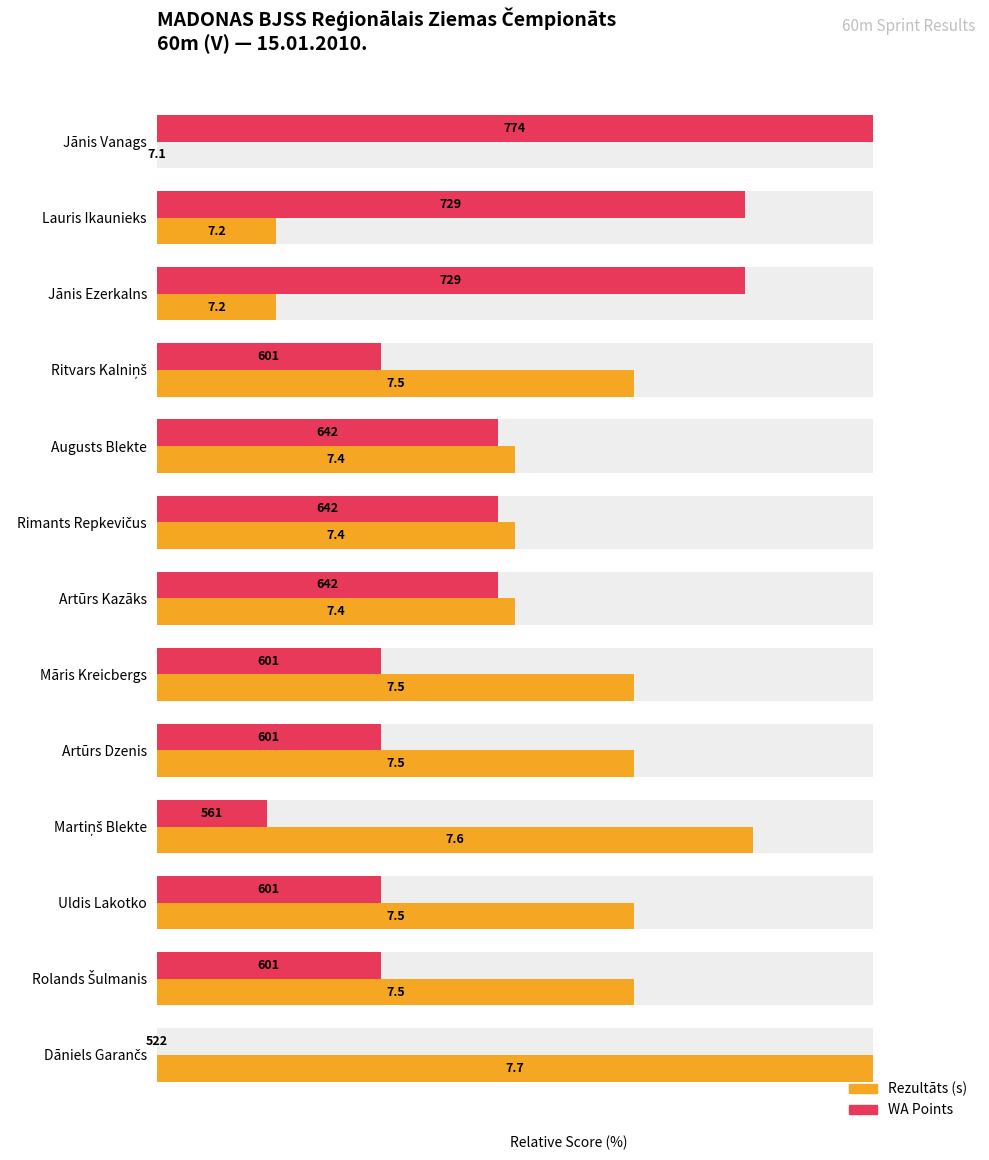

Rank the series by their average value, from highest to lowest.

Rezultāts, WA